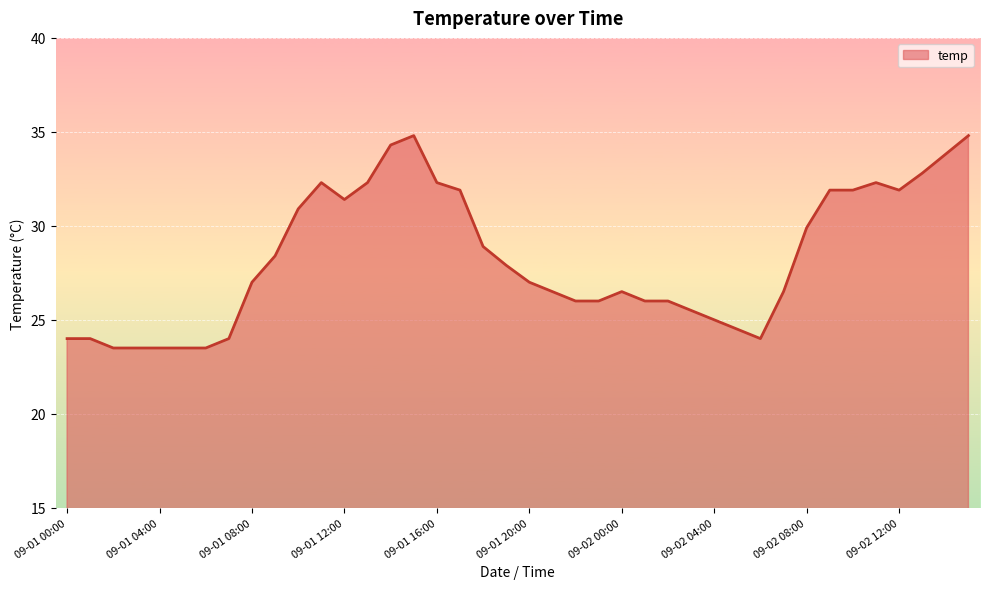

What is the smallest value displayed?

23.5